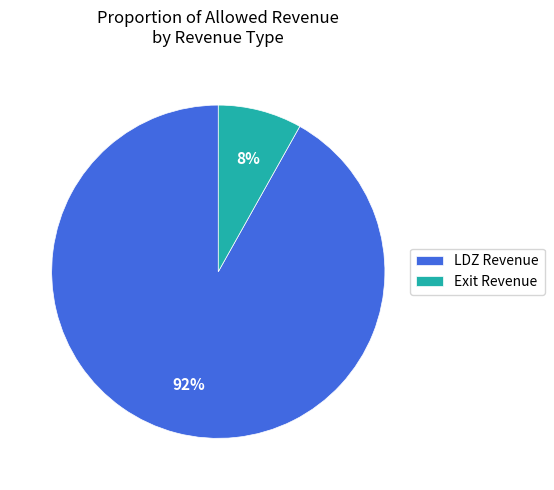

Which slice is the smallest?

Exit Revenue